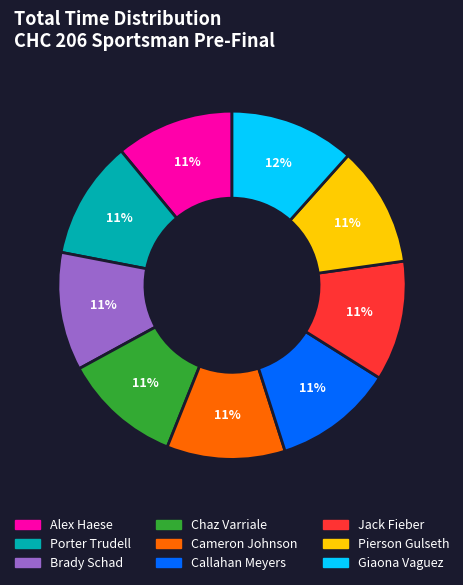

How many slices are in this pie chart?

9